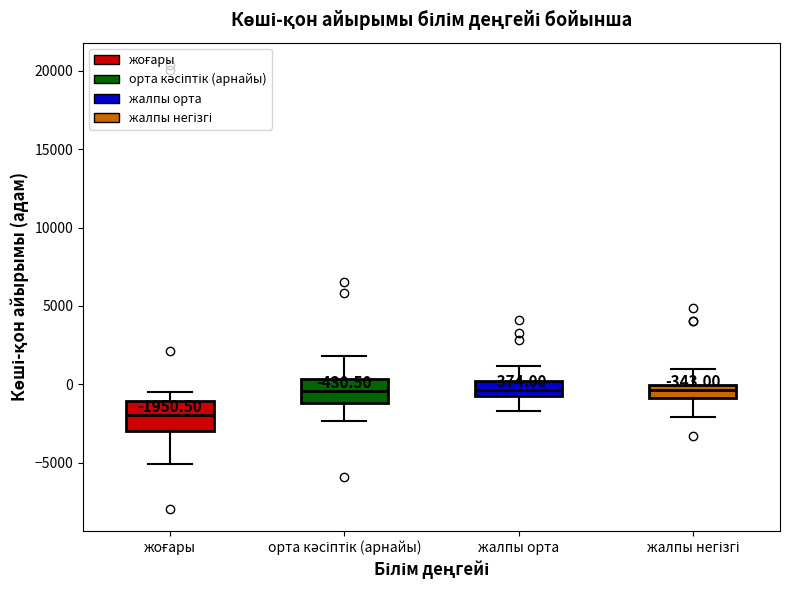

Which box has the lowest median line?

жоғары